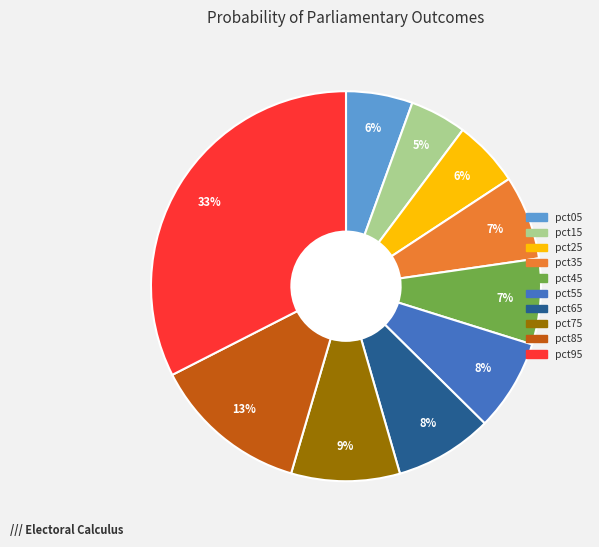

Is there any slice that represents more than half of the pie?

No